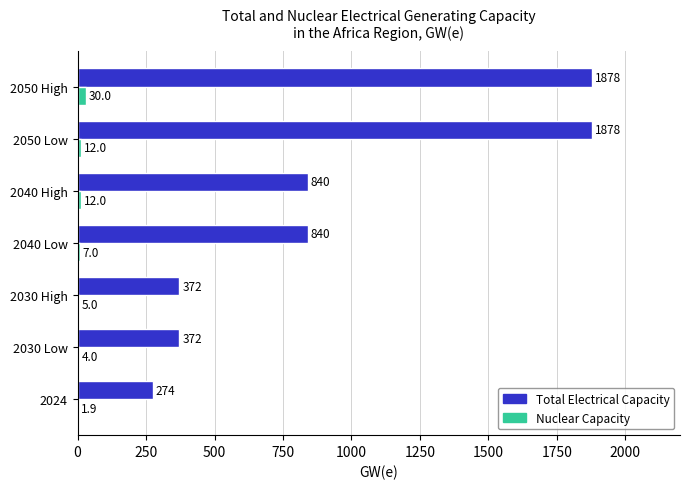

What is the sum of the Total Electrical Capacity values at 2050 Low and 2050 High?

3756.0